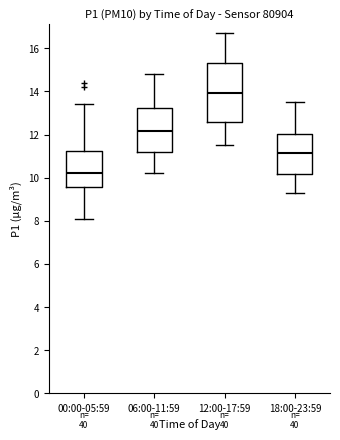

Where does the median line of the box for 06:00-11:59 sit on the y-axis? The values are not printed on the chart, so give them approximately, as read against the axis.

12.2